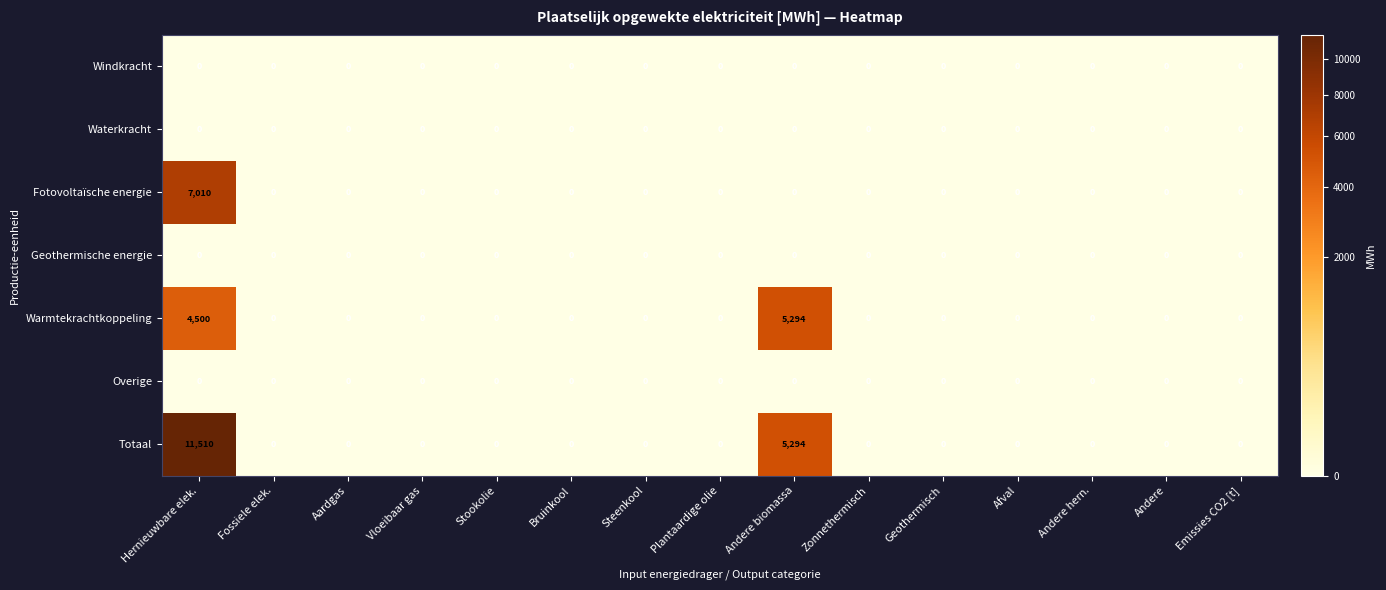

Is it true that Warmtekrachtkoppeling equals -1742 at Bruinkool?

False